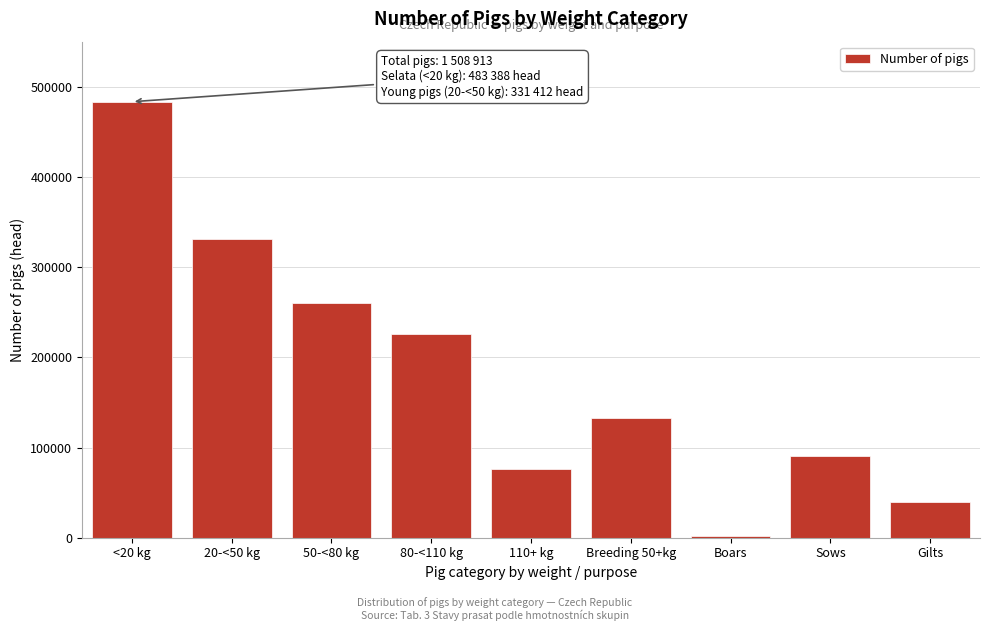

Reading left to right, list all the values displayed in this chart.

<20 kg=483388	20-<50 kg=331412	50-<80 kg=260153	80-<110 kg=226045	110+ kg=75645	Breeding 50+kg=132270	Boars=1588	Sows=90532	Gilts=40150